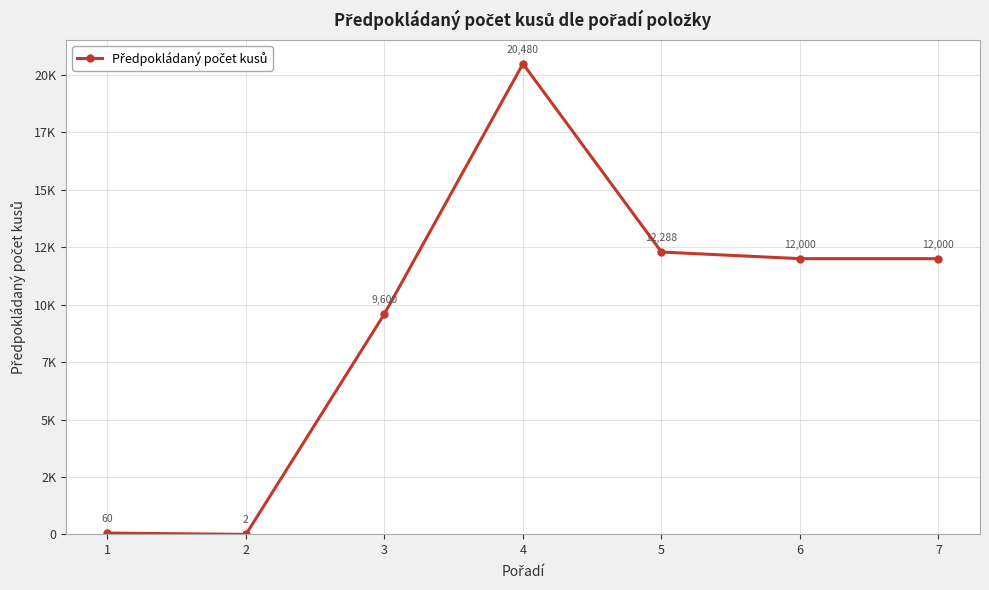

Rank the categories by value from lowest to highest.

2, 1, 3, 6, 7, 5, 4